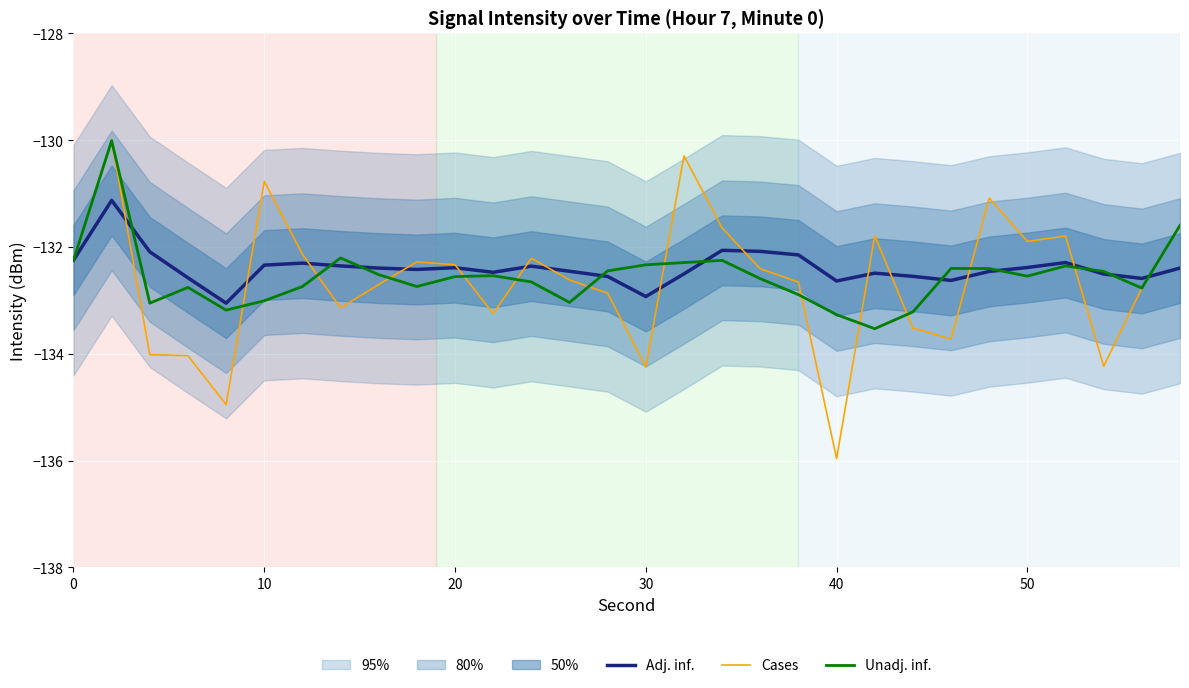

What is the maximum value for Adj. inf.?

-131.1